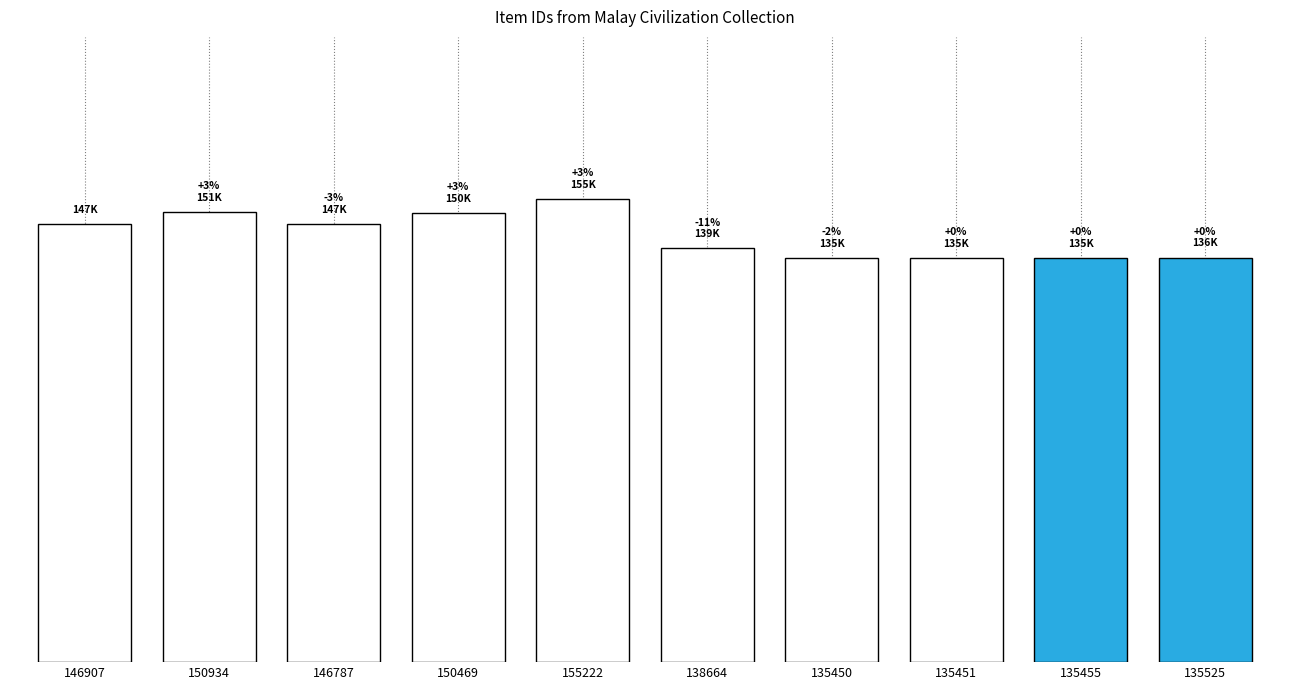

Does the chart contain any negative values?

No